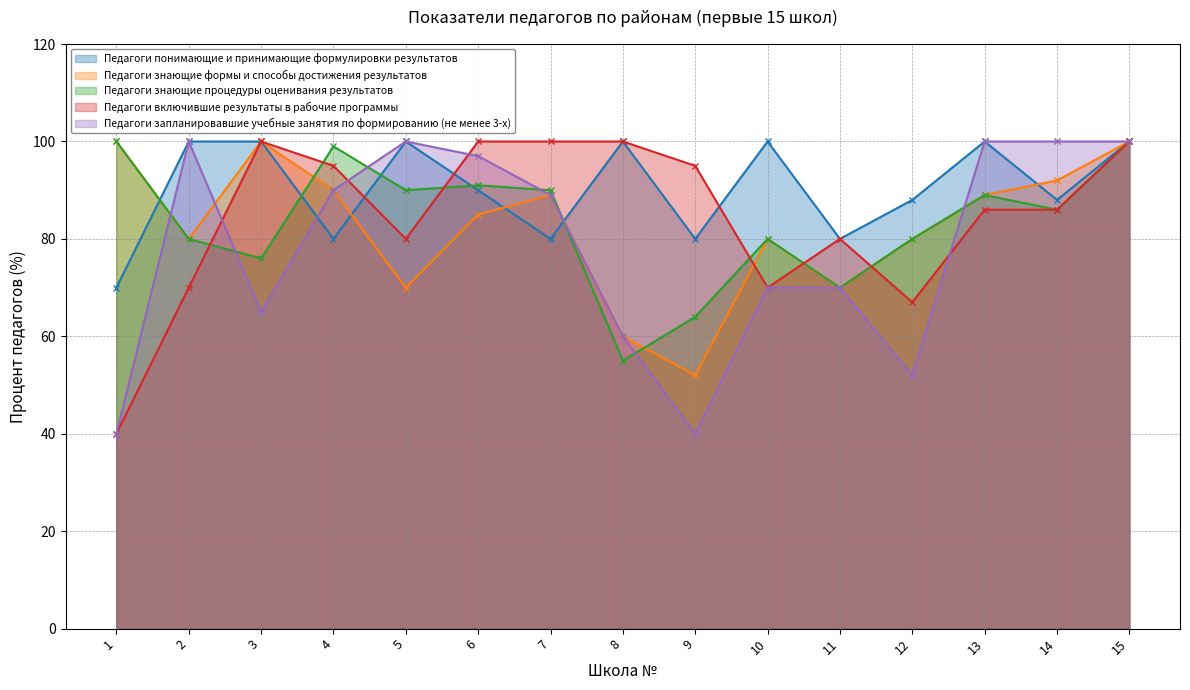

What is the difference between the maximum and minimum values in the Педагоги запланировавшие учебные занятия по формированию (не менее 3-х) series?

60